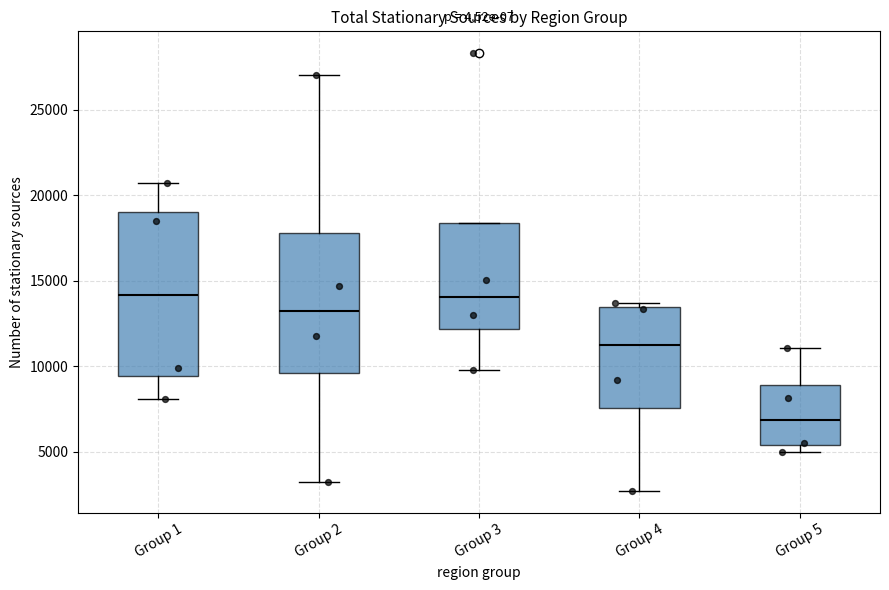

Where does the upper whisker of the box for Group 2 end on the y-axis? The values are not printed on the chart, so give them approximately, as read against the axis.

27000